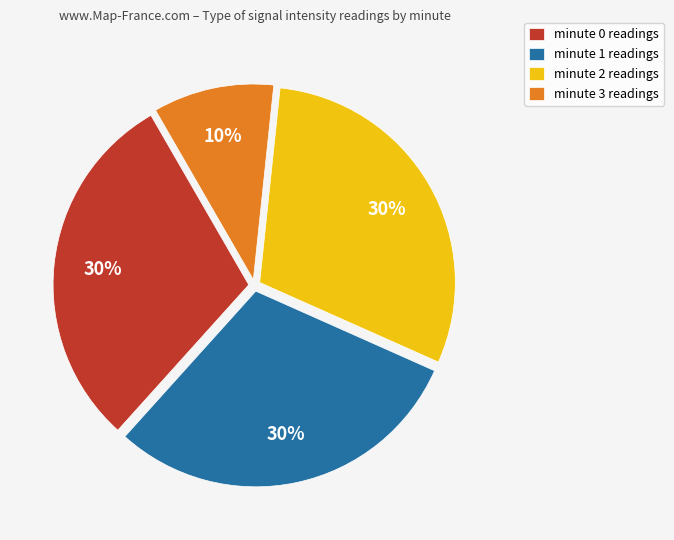

Combined, do minute 3 readings and minute 1 readings account for over 50%?

No